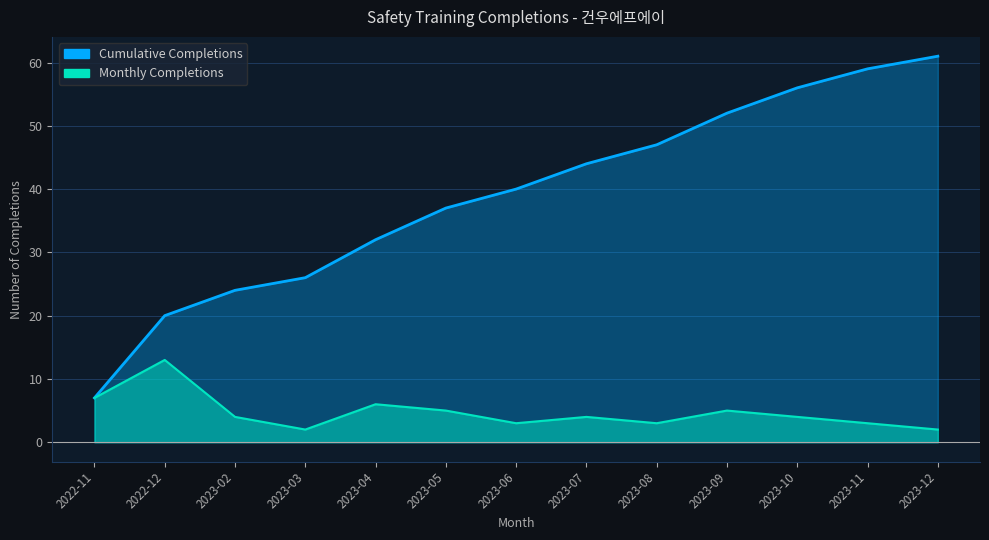

What is the value of the 12th point from the left?

3